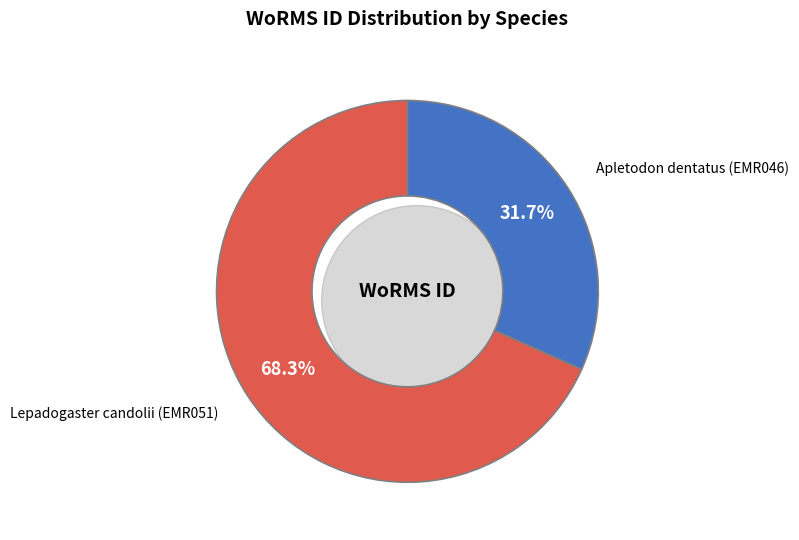

To the nearest percent, what is the difference between the Lepadogaster candolii (EMR051) and Apletodon dentatus (EMR046) slice percentages?

37%